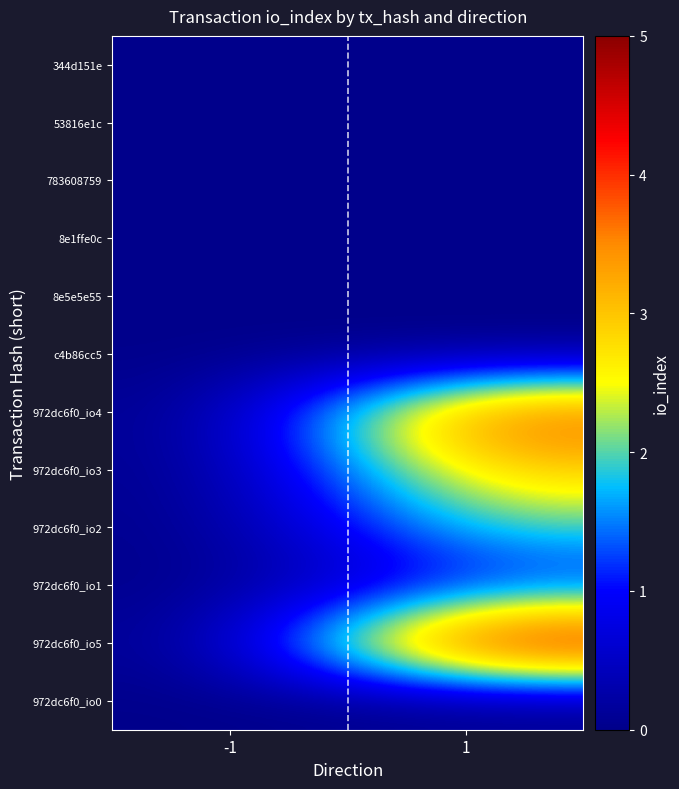

Count the number of categories in the chart.

2